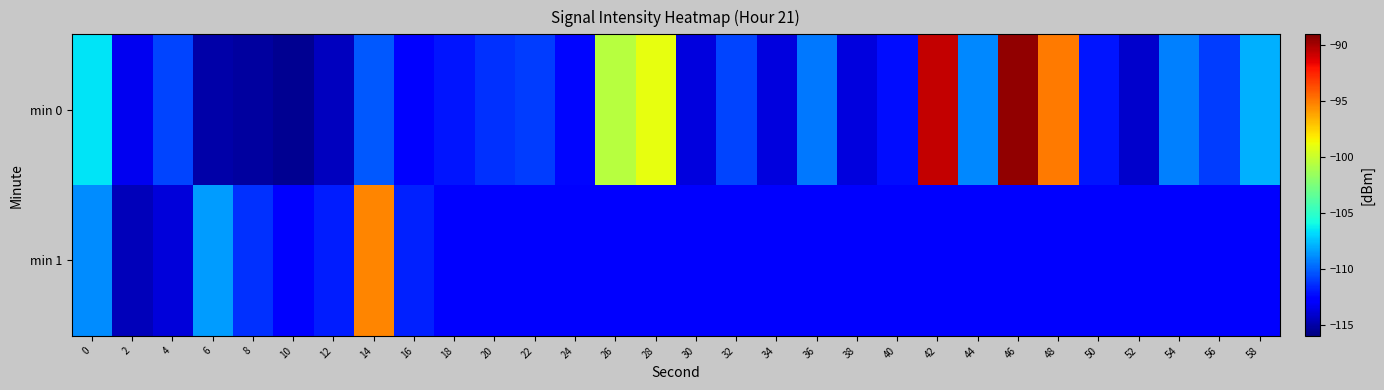

Which series has the largest total across all categories?

min 0